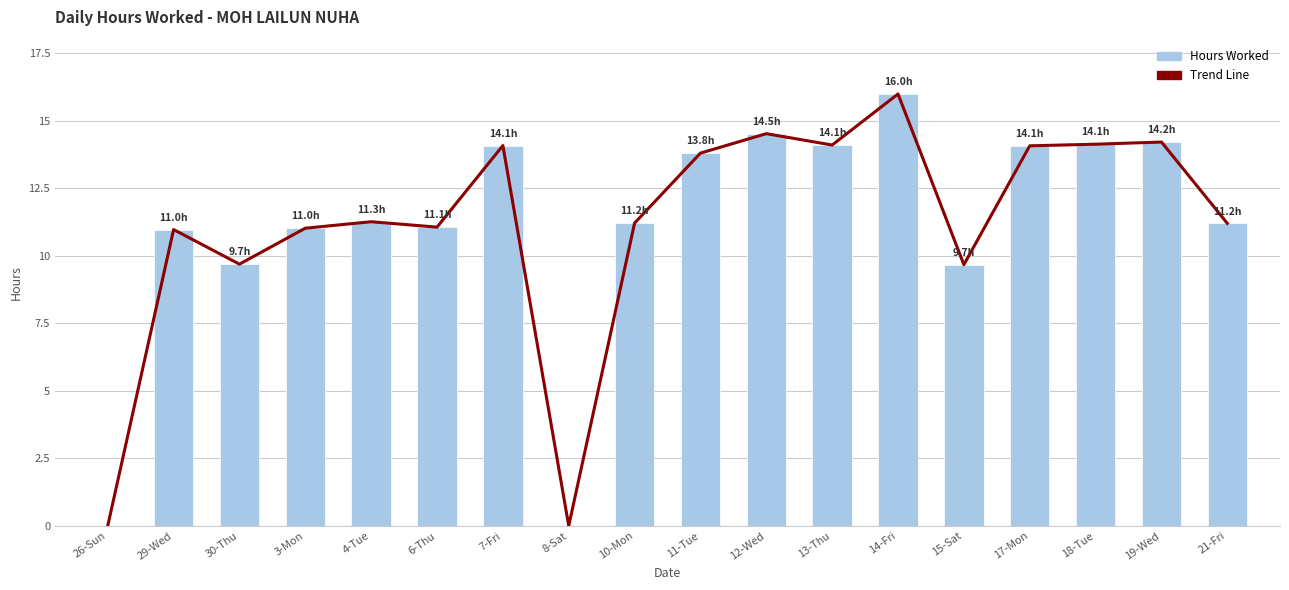

What is the label of the 5th bar from the left?

4-Tue